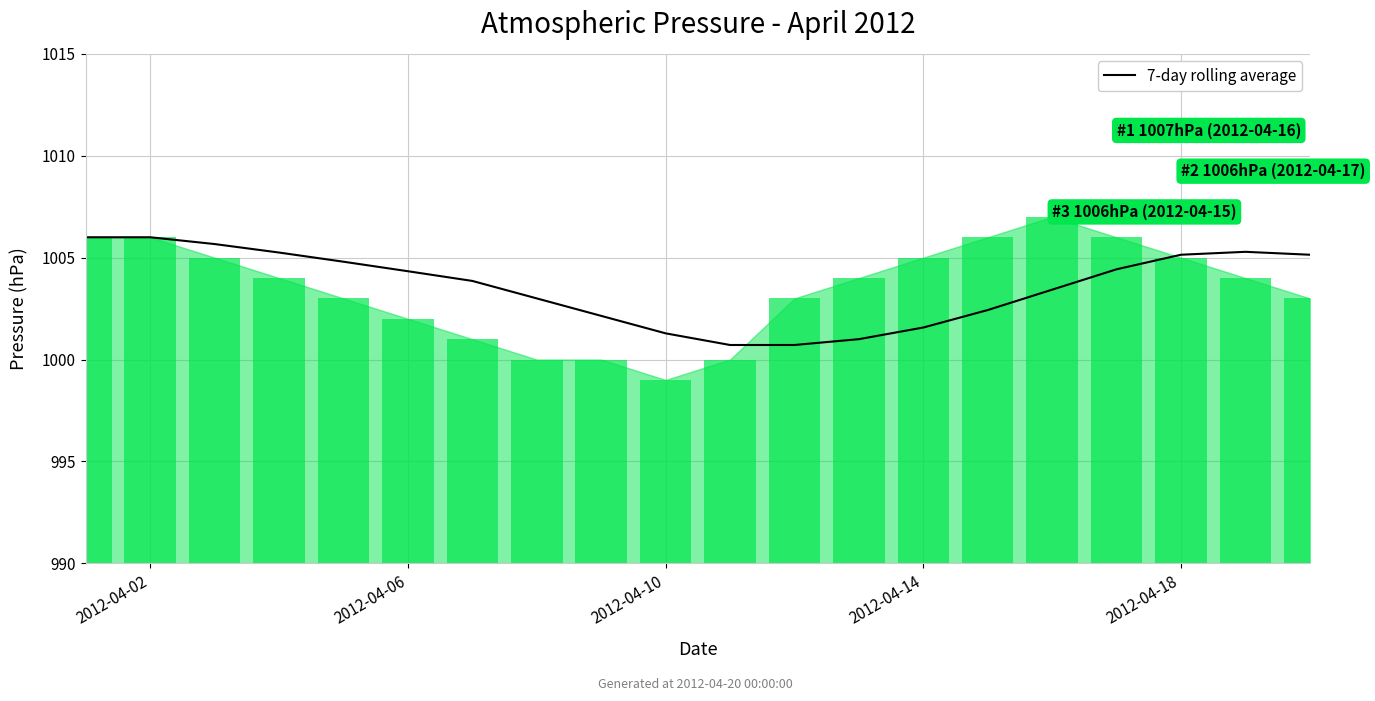

At how many categories does at least one series exceed 288?

20